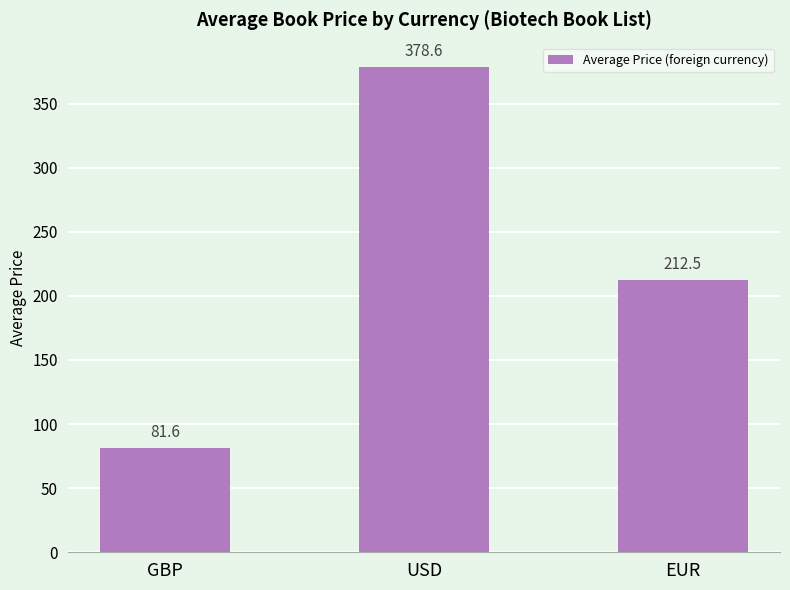

What value does the data have at USD?

378.6